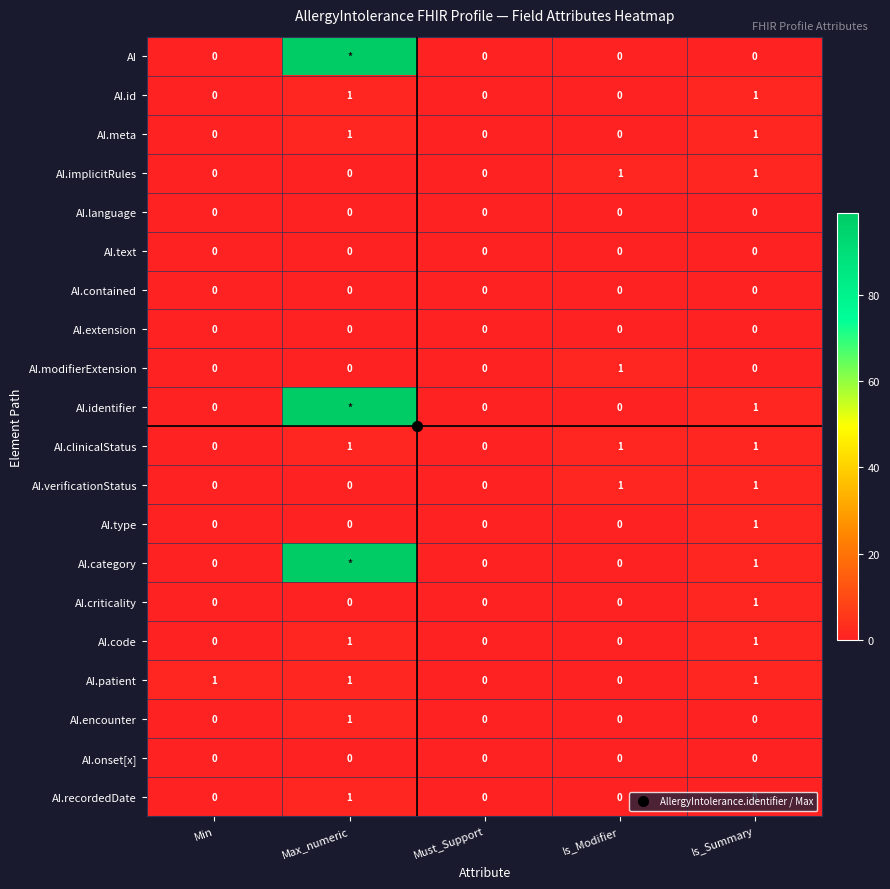

Count the number of categories in the chart.

5